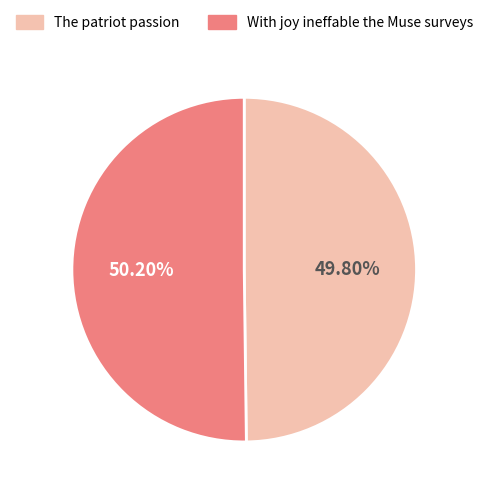

Does any single category account for the majority?

Yes